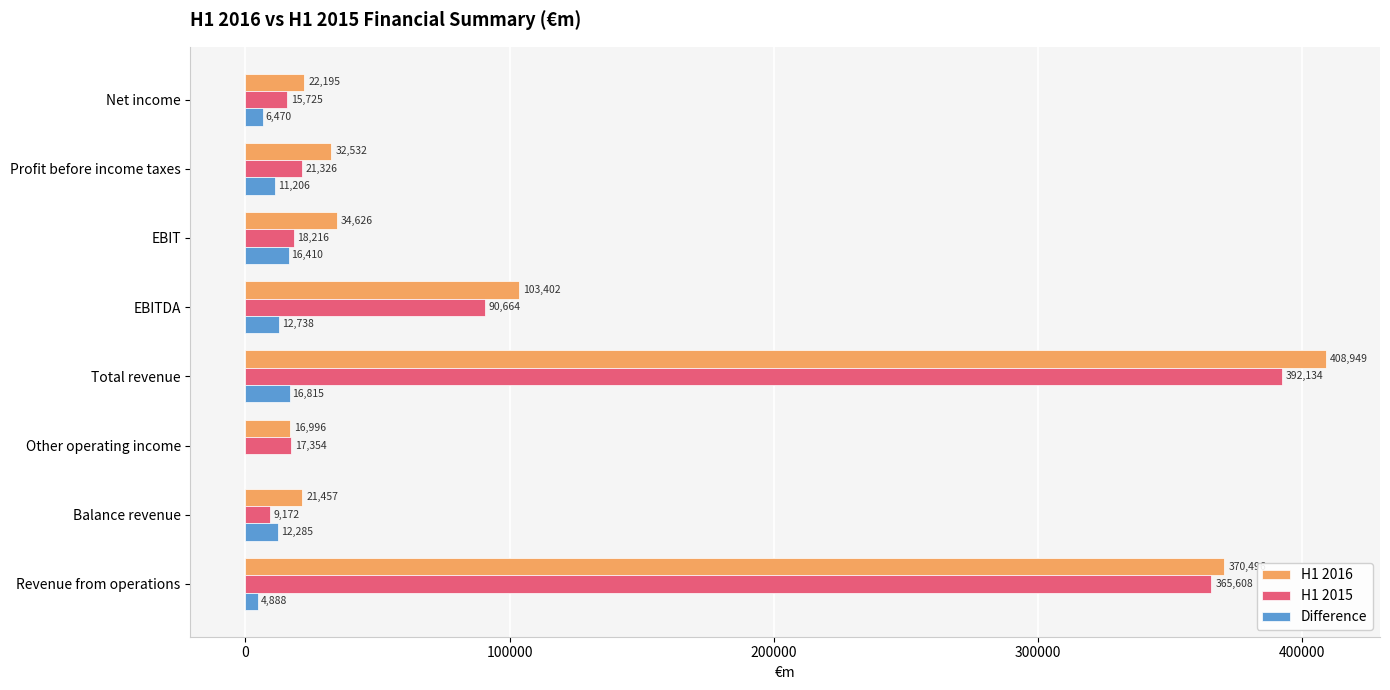

The H1 2016 series shows 103402 at EBITDA. True or false?

True